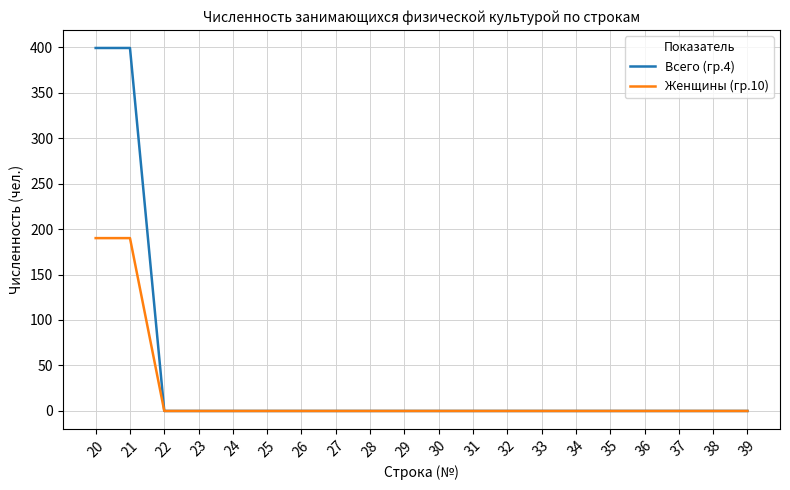

At how many categories does at least one series exceed 147?

2